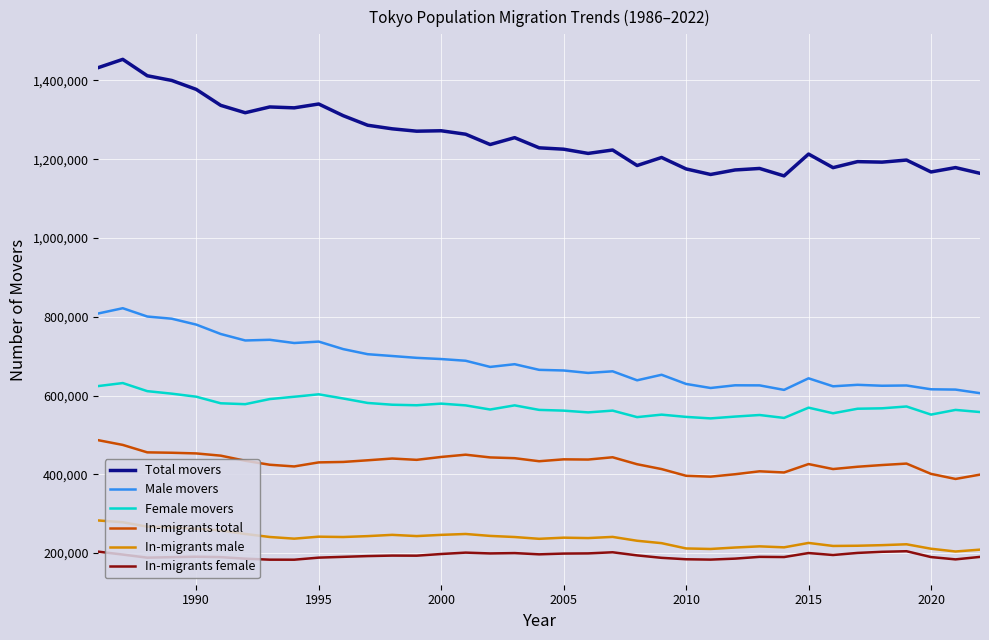

What is the average value of the Male movers series?

683851